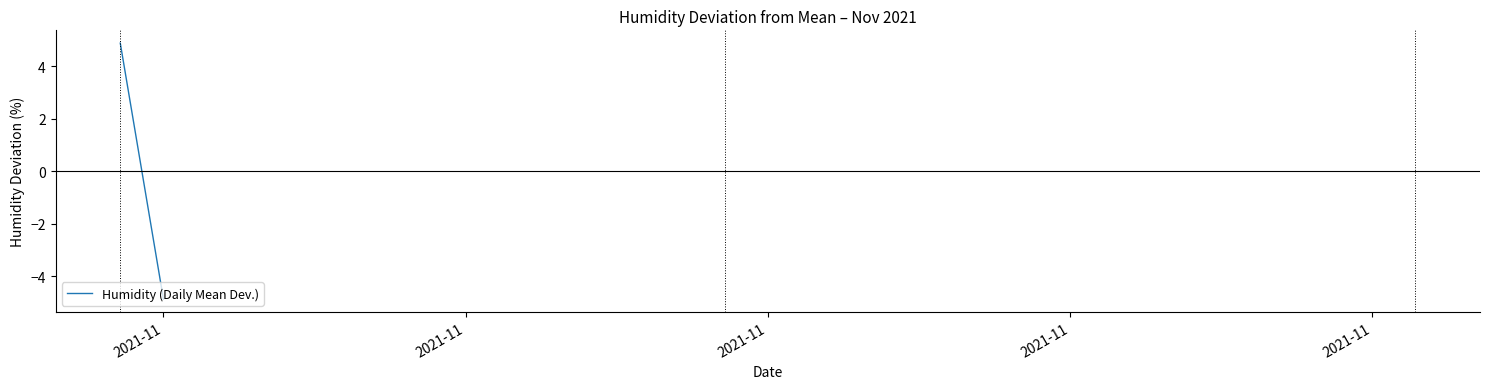

Reading left to right, list all the values displayed in this chart.

4.9	-4.9